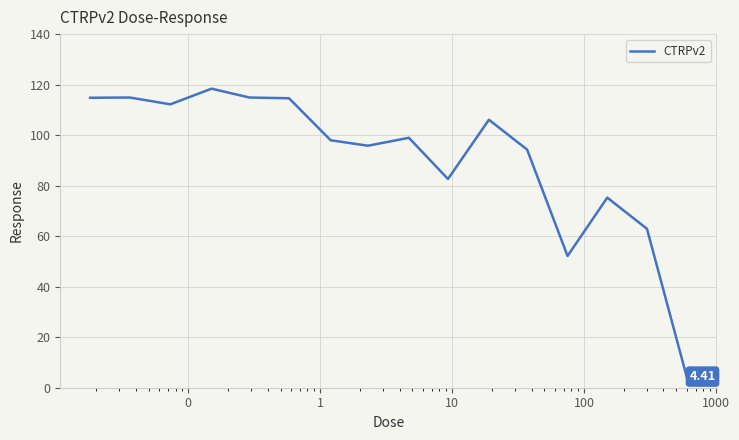

What is the difference between the maximum and minimum values?

114.0